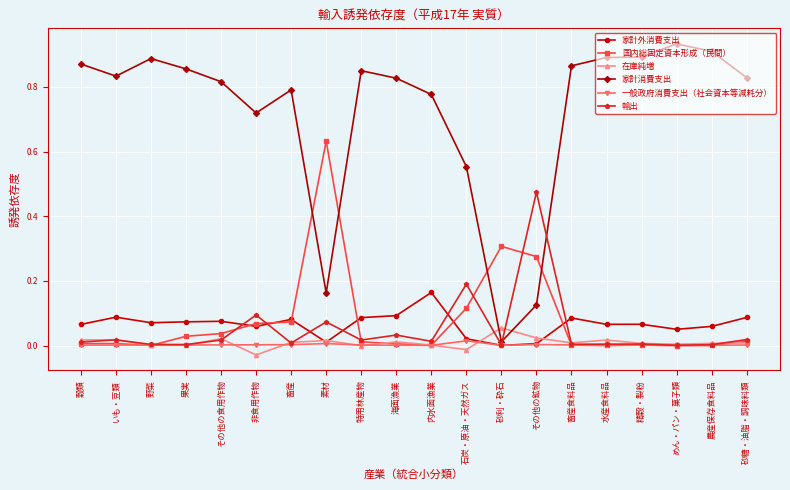

Which series has the largest range (max minus min)?

家計消費支出